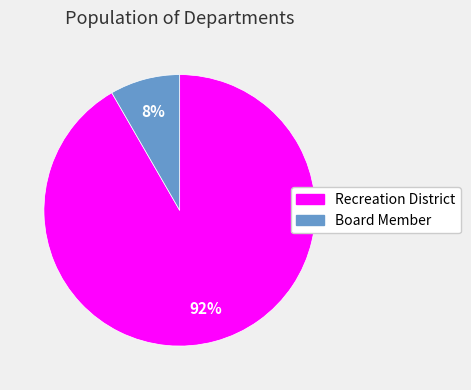

Does any single category account for the majority?

Yes